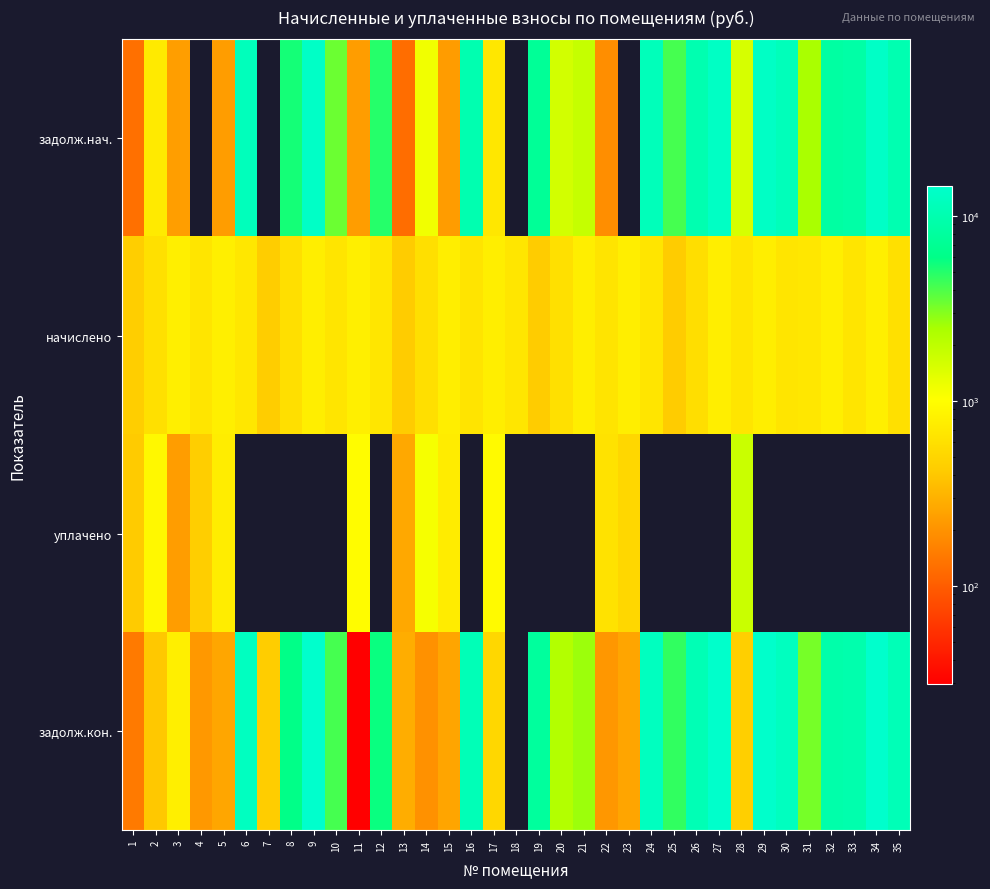

Rank the series at 10 from highest to lowest value.

задолж.кон., задолж.нач., начислено, уплачено